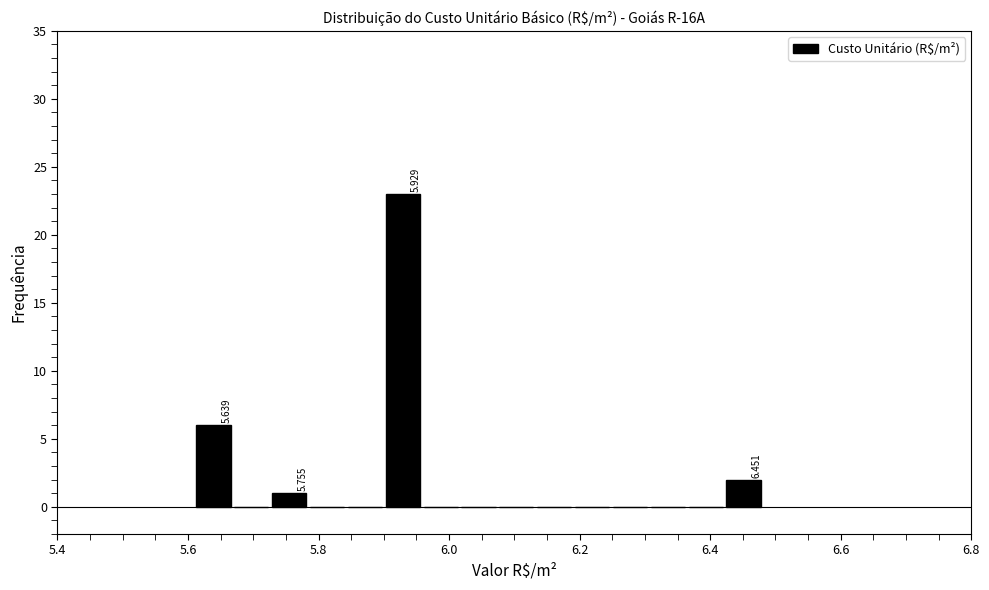

Read against the x-axis, roughly where is the centre of the tallest bar?

5.92